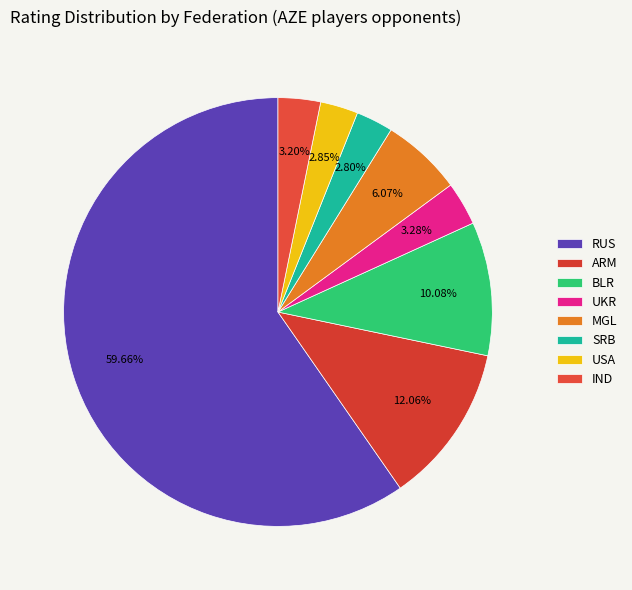

How many slices are in this pie chart?

8